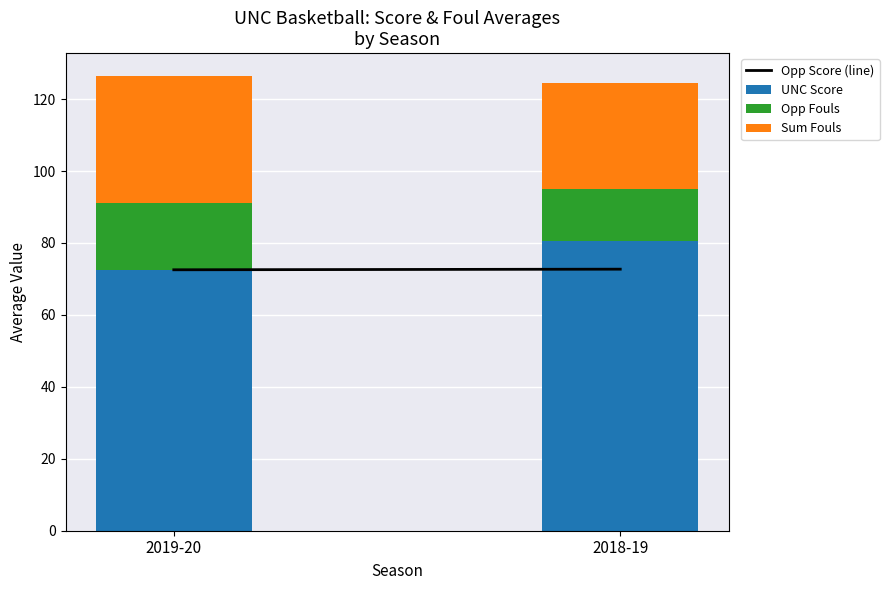

Is it true that UNC Score equals 140.7 at 2018-19?

False